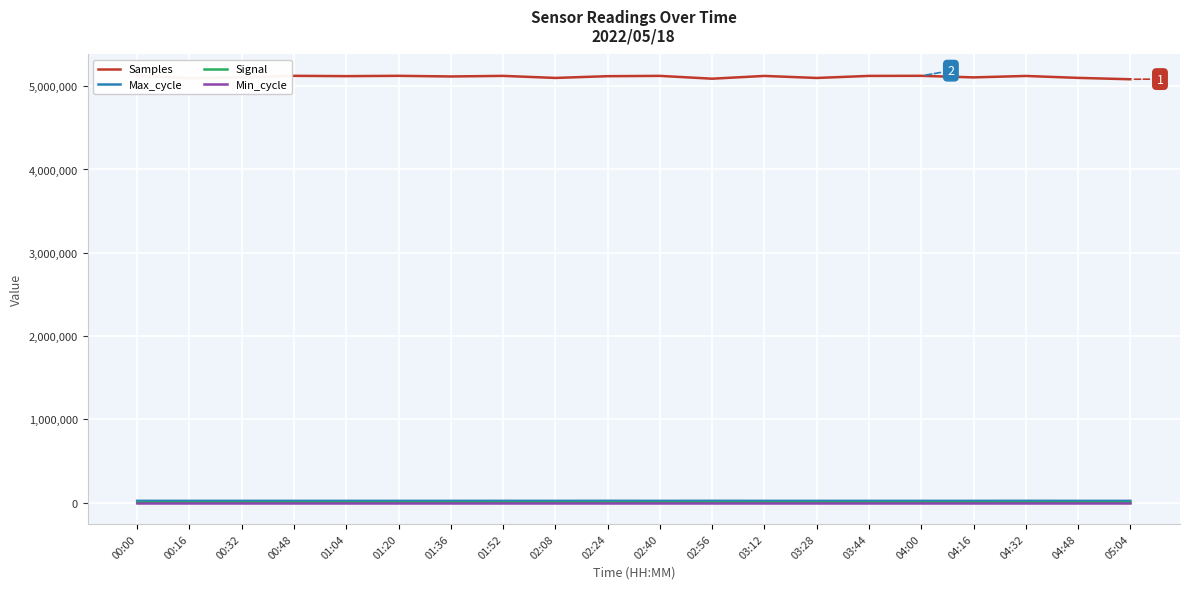

Which series has the largest range (max minus min)?

Samples